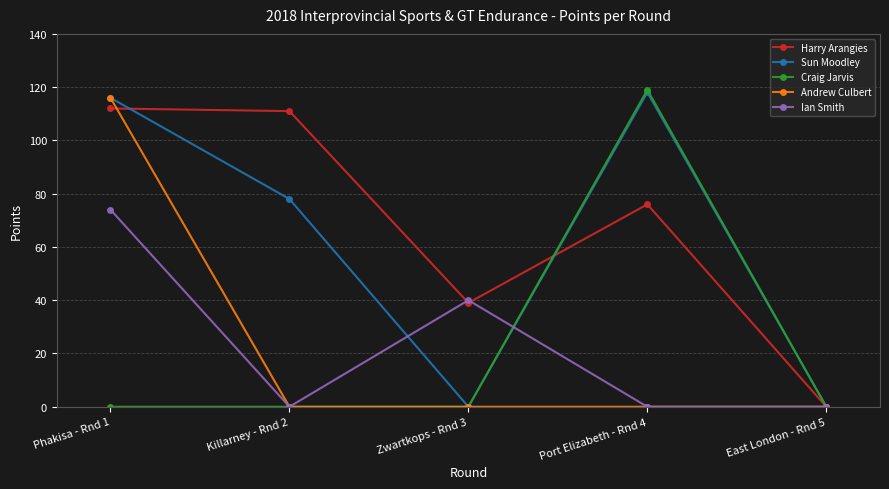

Reading left to right, extract all data points from this chart.

Harry Arangies: Phakisa - Rnd 1=112	Killarney - Rnd 2=111	Zwartkops - Rnd 3=39	Port Elizabeth - Rnd 4=76	East London - Rnd 5=0
Sun Moodley: Phakisa - Rnd 1=116	Killarney - Rnd 2=78	Zwartkops - Rnd 3=0	Port Elizabeth - Rnd 4=118	East London - Rnd 5=0
Craig Jarvis: Phakisa - Rnd 1=0	Killarney - Rnd 2=0	Zwartkops - Rnd 3=0	Port Elizabeth - Rnd 4=119	East London - Rnd 5=0
Andrew Culbert: Phakisa - Rnd 1=116	Killarney - Rnd 2=0	Zwartkops - Rnd 3=0	Port Elizabeth - Rnd 4=0	East London - Rnd 5=0
Ian Smith: Phakisa - Rnd 1=74	Killarney - Rnd 2=0	Zwartkops - Rnd 3=40	Port Elizabeth - Rnd 4=0	East London - Rnd 5=0